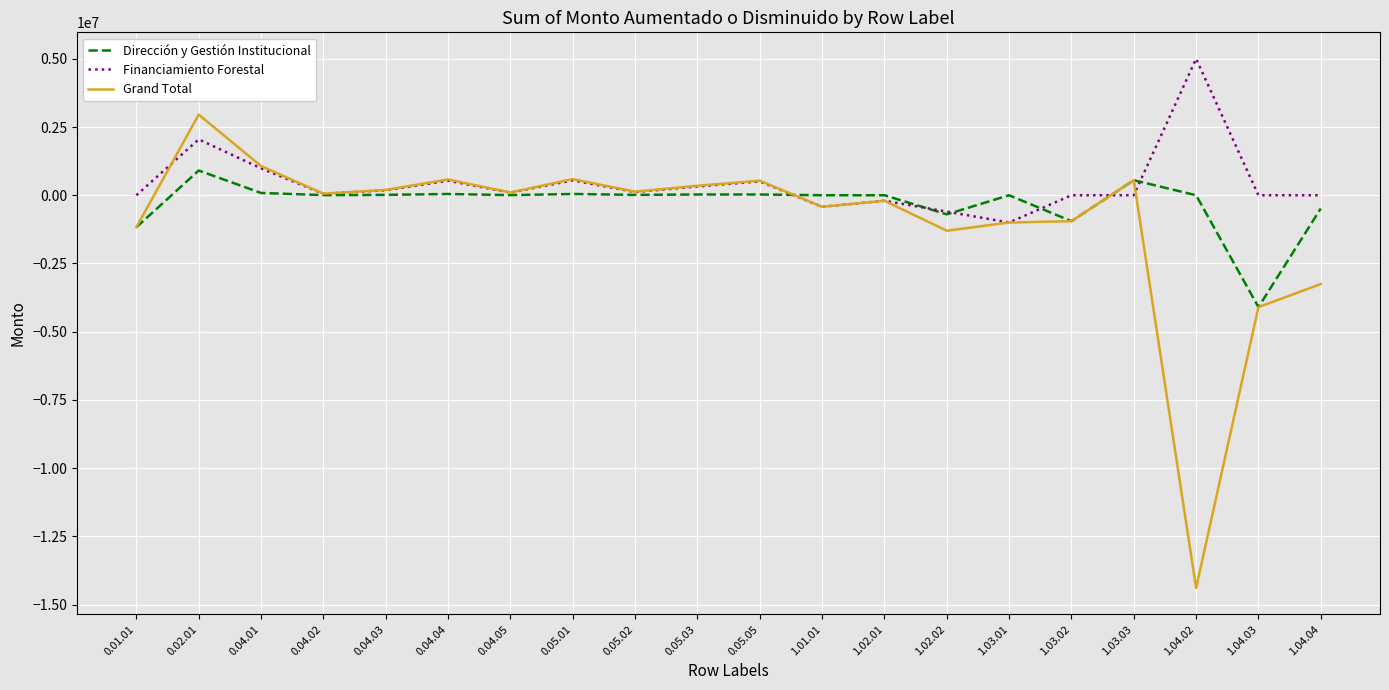

True or false: Grand Total and Financiamiento Forestal intersect in this chart.

True